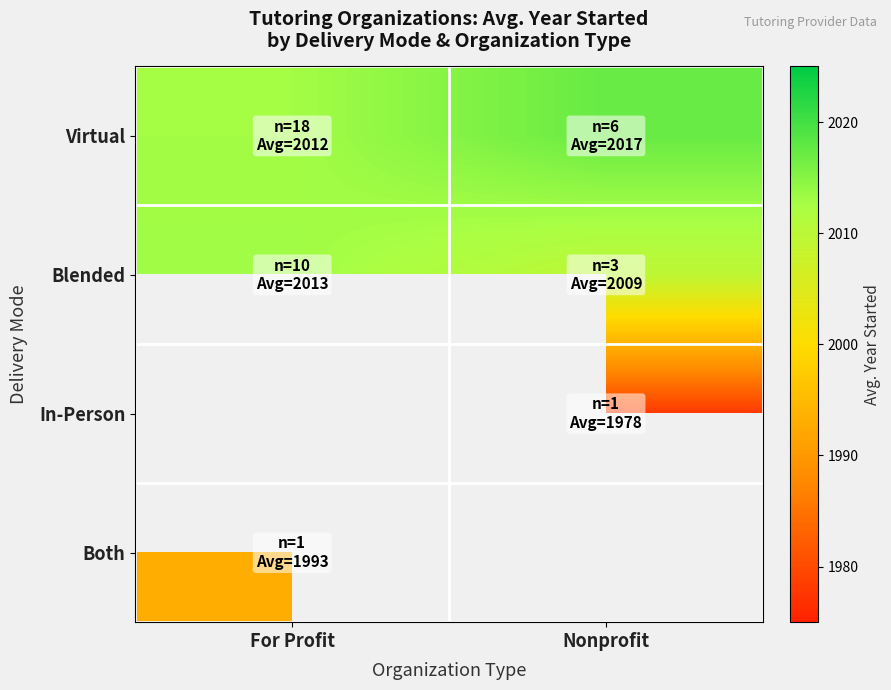

What is the difference between the highest and lowest values at For Profit?

20.2